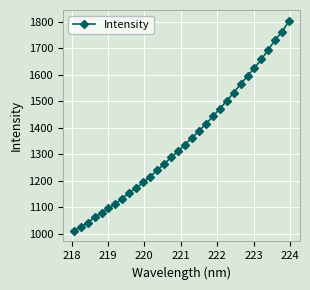

What is the greatest value displayed?

1803.9